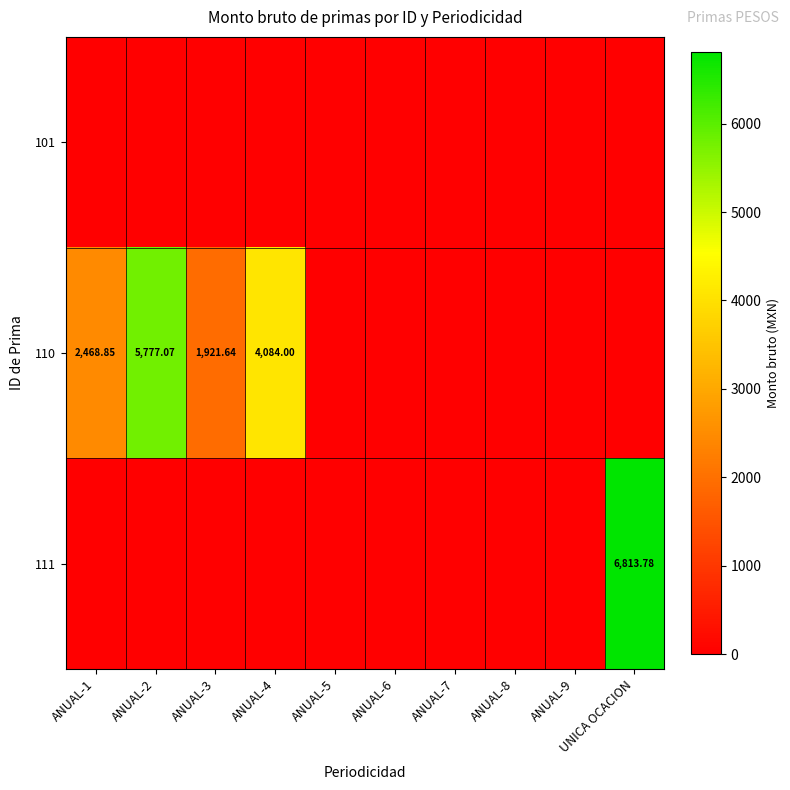

What is the sum of all 111 values?

6813.8